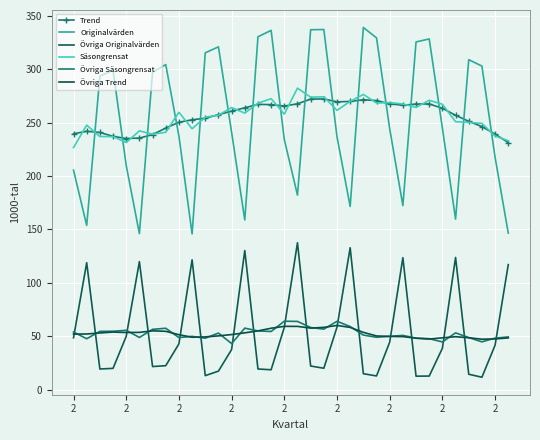

Where is the first local minimum for Säsongrensat?

2